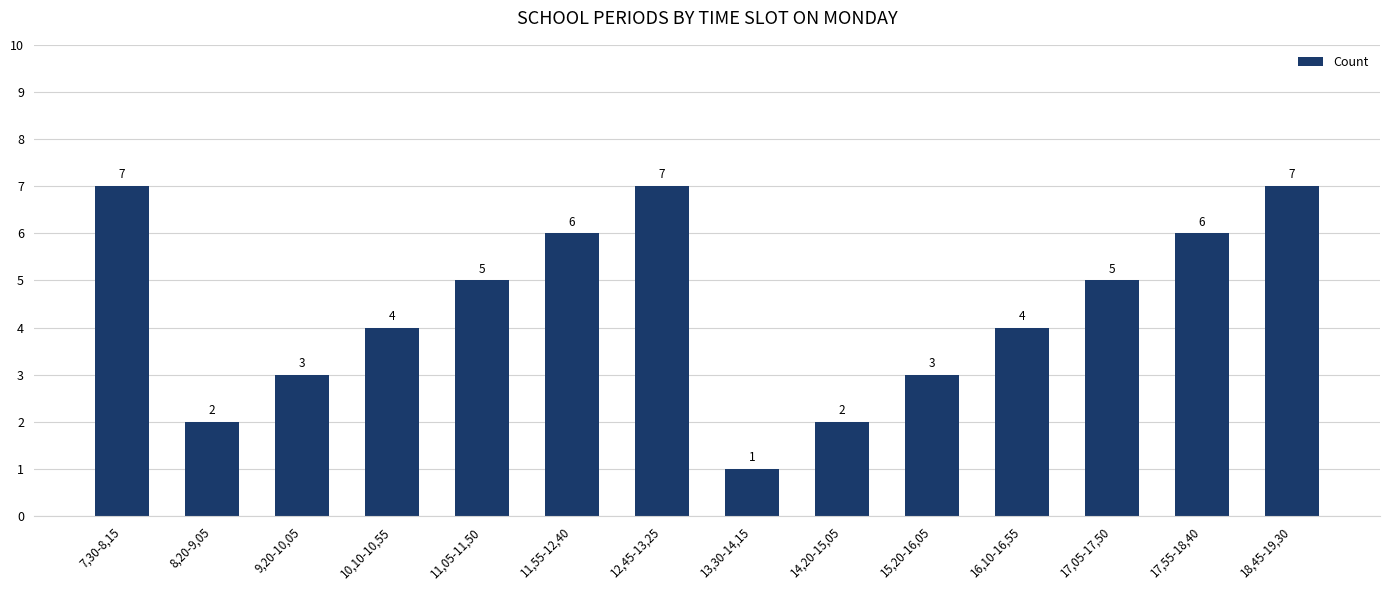

True or false: the data shows 10 at 17,55-18,40.

False